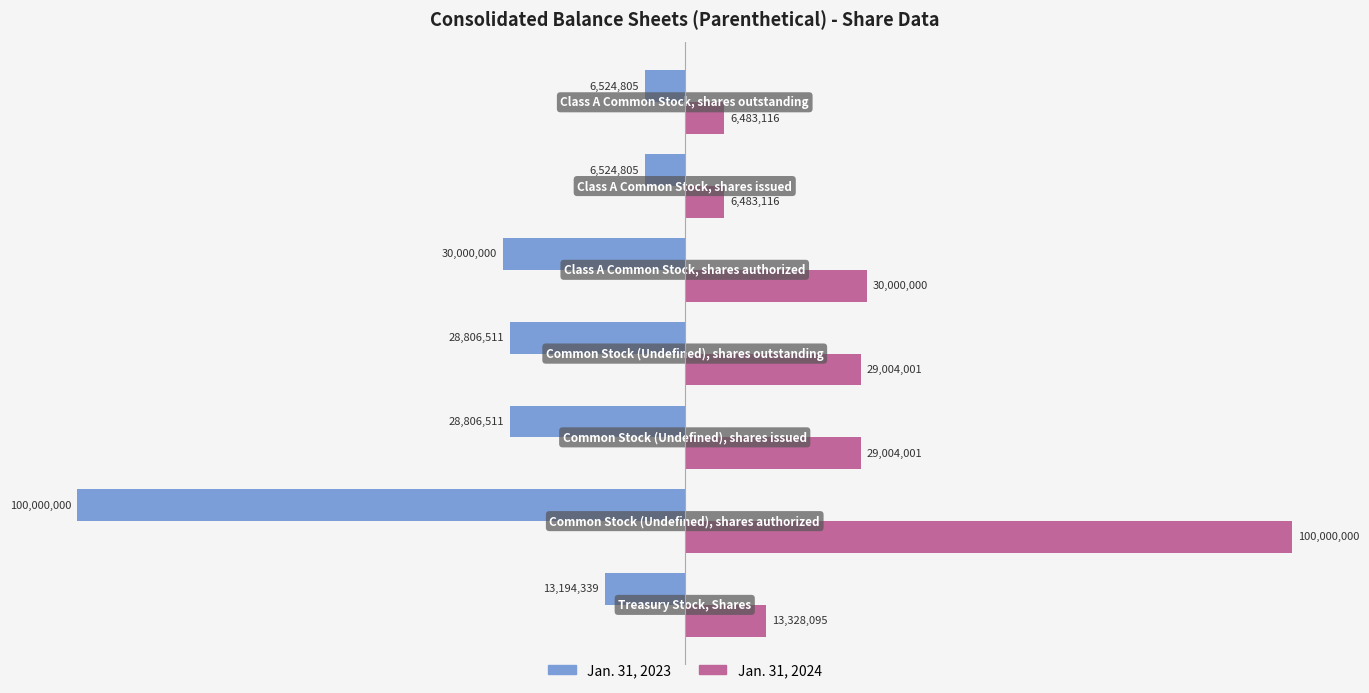

What is the sum of all Jan. 31, 2024 values?

214302329